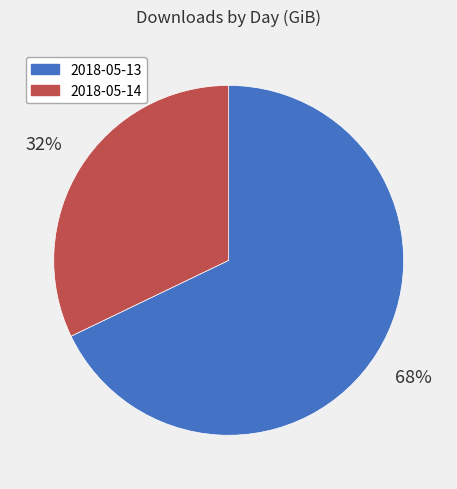

To the nearest percent, what percentage of the pie is 2018-05-14?

32%